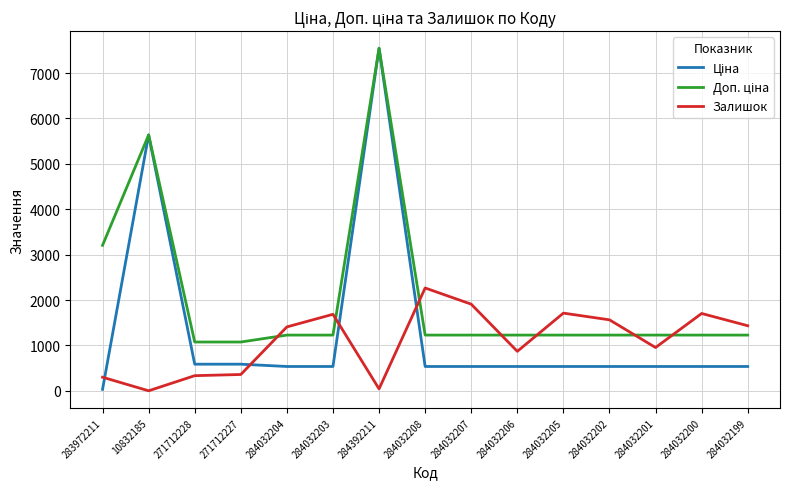

Does the chart display data point markers on the line(s)?

No